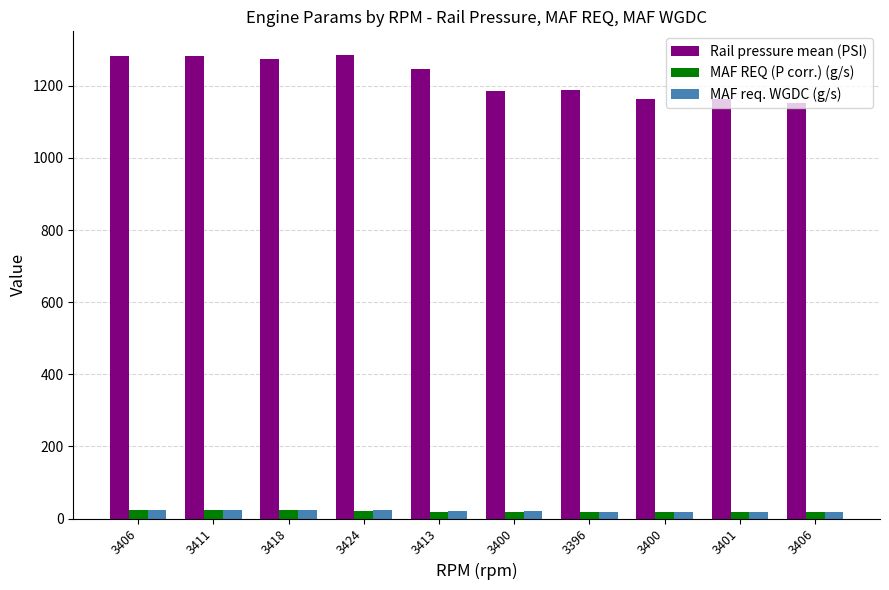

What is the spread (max minus min) of values at 3406?

1260.7